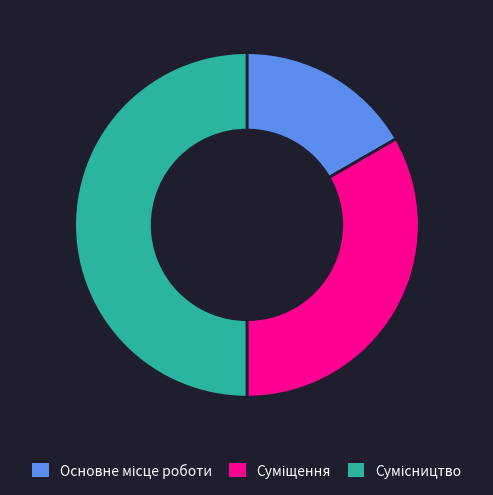

How many segments does this pie chart have?

3